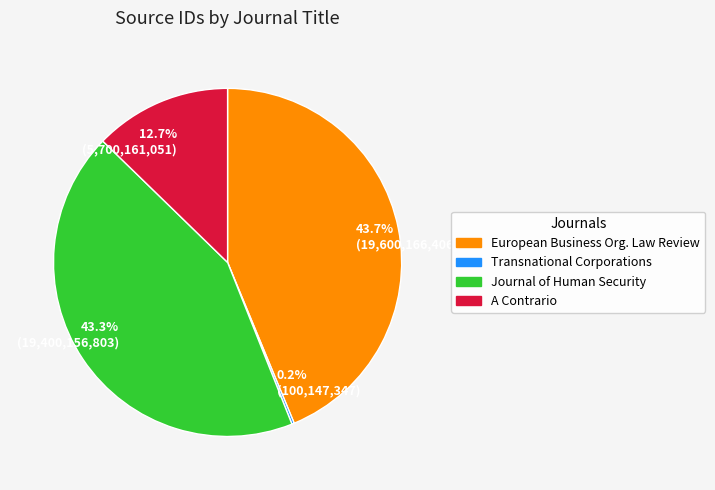

Combined, do 43.7% (19,600,166,406) and 12.7% (5,700,161,051) account for over 50%?

Yes